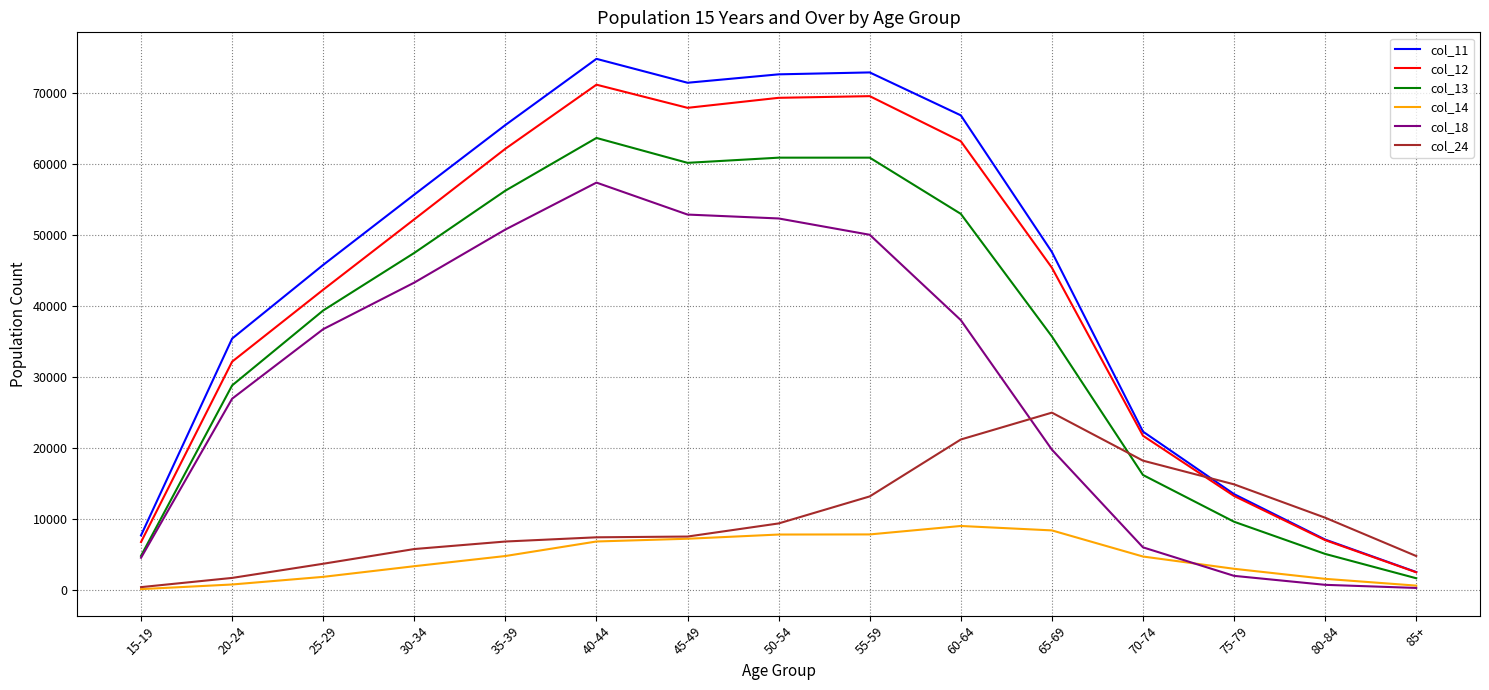

The value of col_18 at 35-39 is 18407. True or false?

False